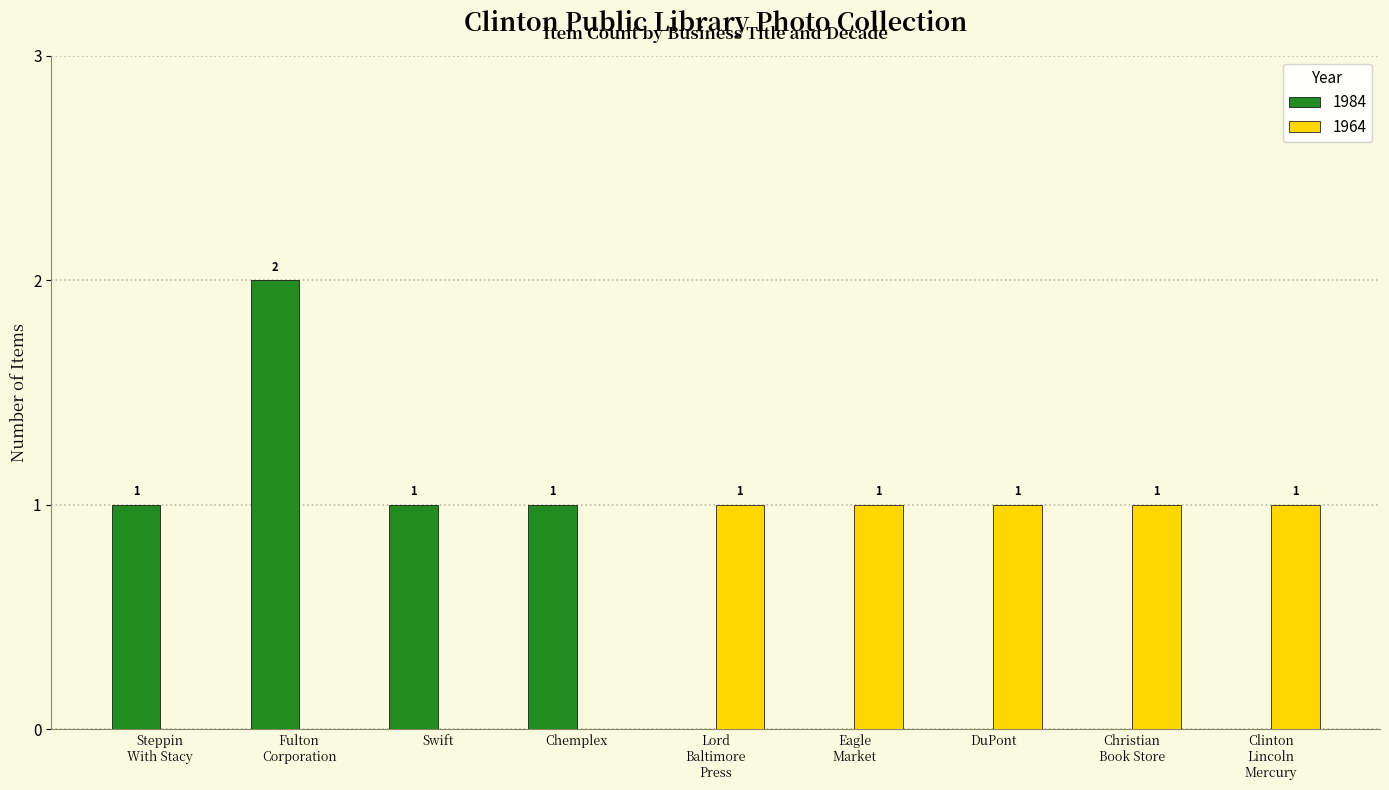

Is the value of 1984 at Chemplex greater than the value of 1964 at Swift?

Yes